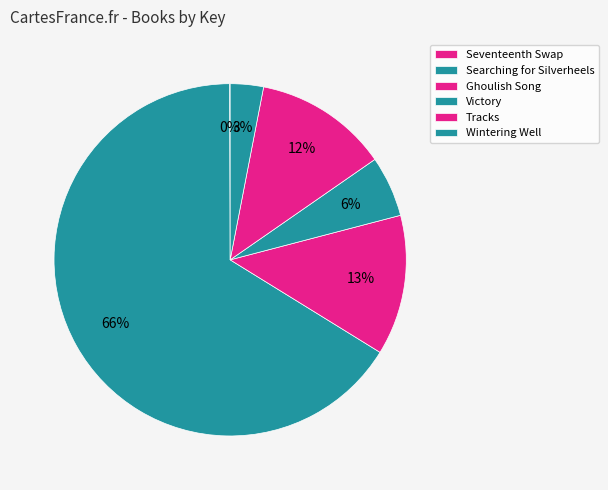

Between Wintering Well and Seventeenth Swap, which is larger?

Wintering Well